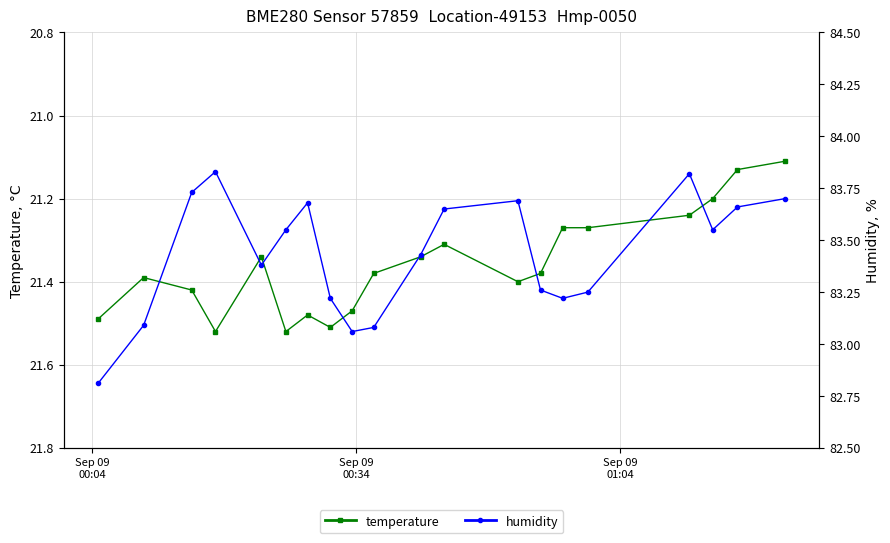

True or false: temperature and humidity cross at least once.

False